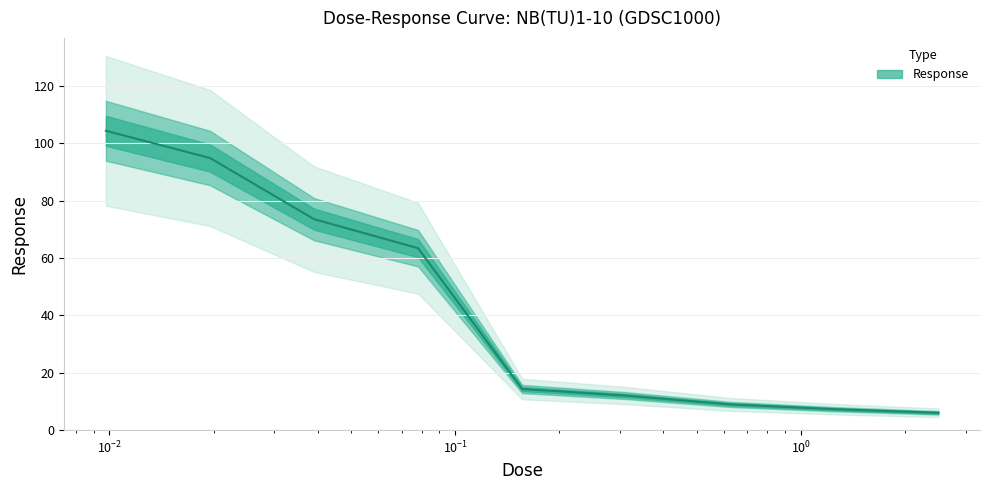

What is the minimum value shown in the chart?

6.0